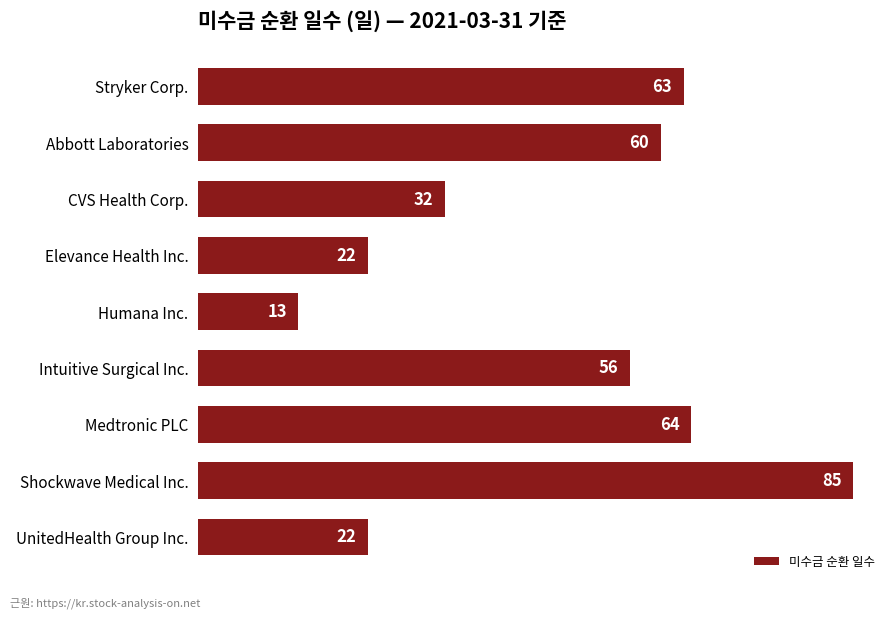

What is the value of the 2nd bar from the top?

60